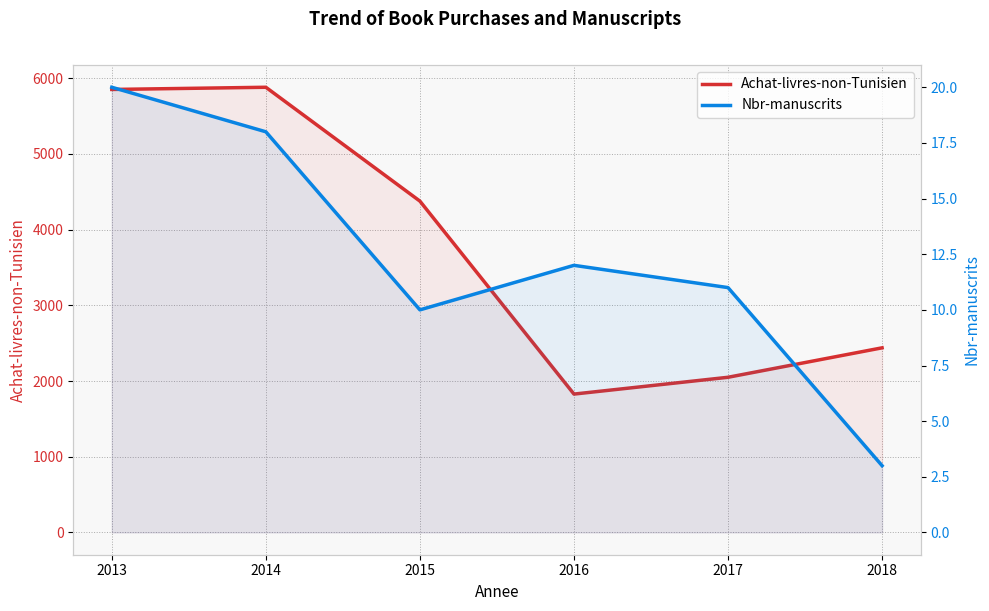

At which category is the sum across all series the highest?

2014